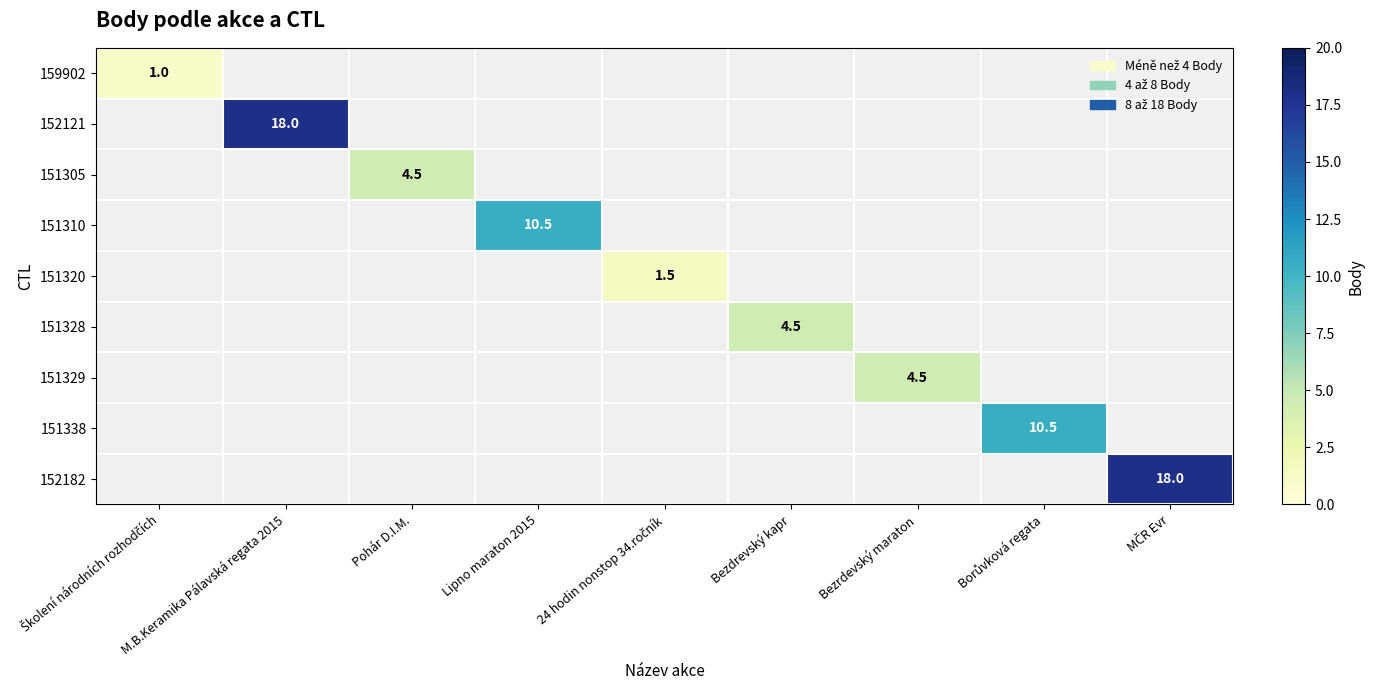

Is the value of 151305 at Lipno maraton 2015 greater than the value of 151310 at 24 hodin nonstop 34.ročník?

No